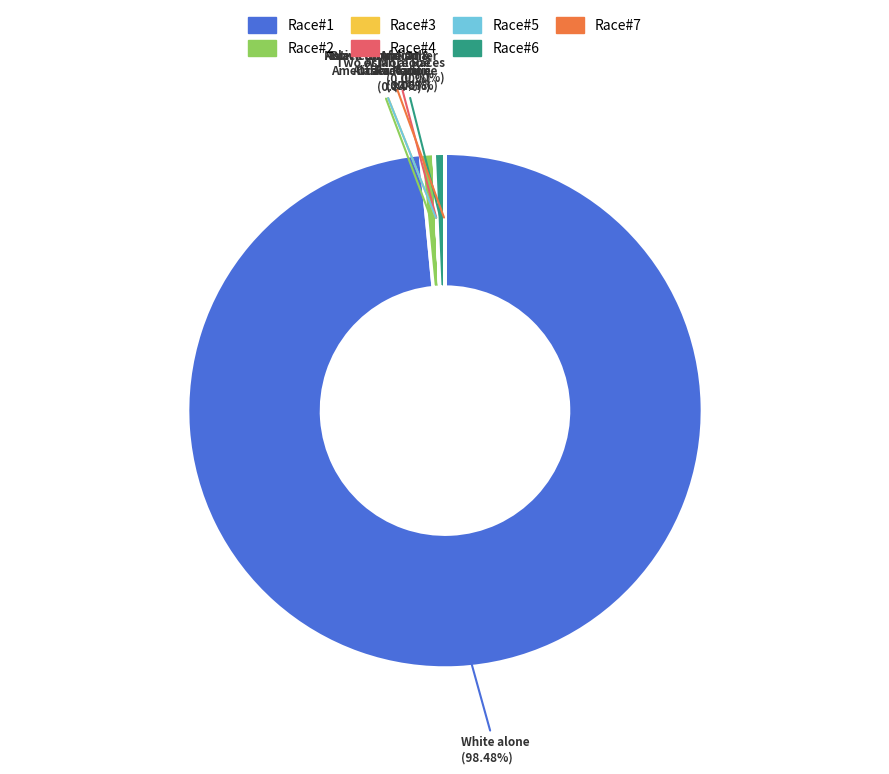

Which slice represents more than half of the pie?

Race#1